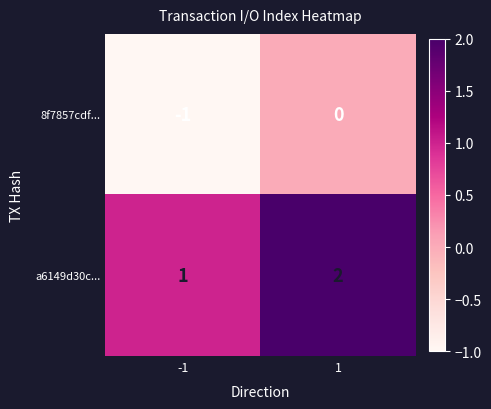

Reading left to right, what are all the values shown in this chart?

8f7857cdf...: -1	0
a6149d30c...: 1	2